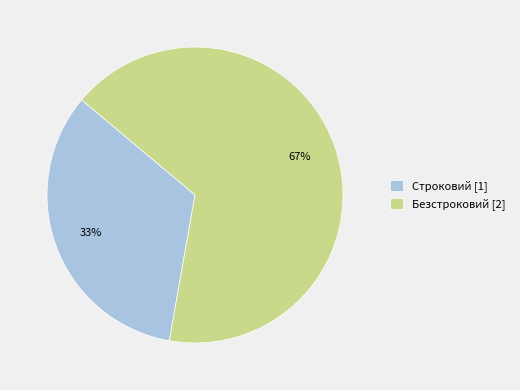

Is the sum of Строковий [1] and Безстроковий [2] greater than half?

Yes